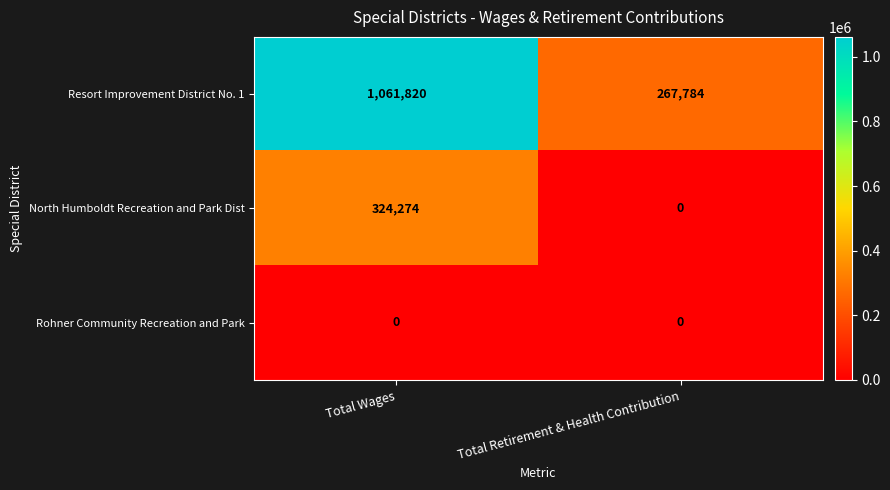

At how many categories does at least one series exceed 711908?

1